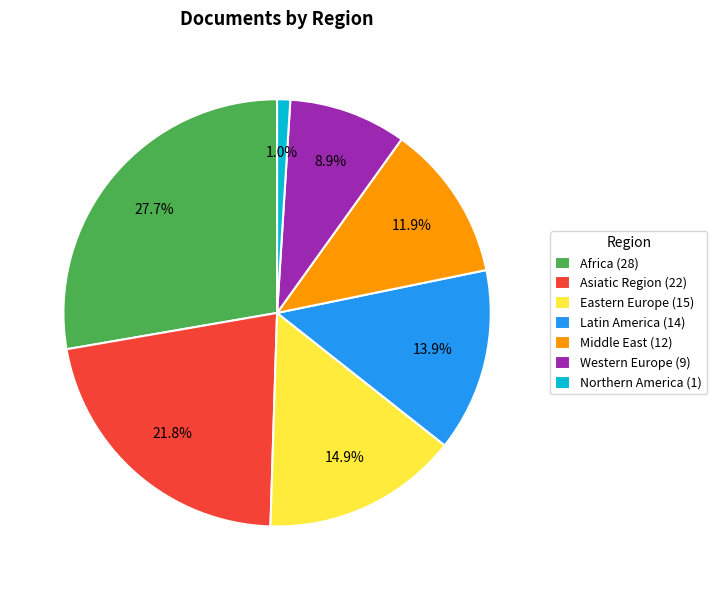

To the nearest percent, what is the combined percentage of Asiatic Region and Northern America?

23%